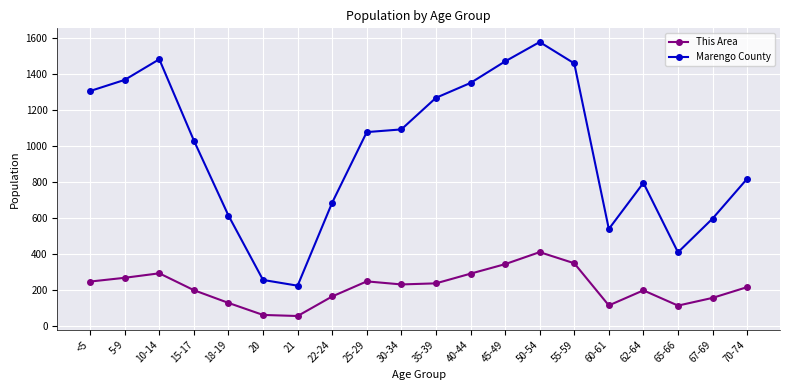

True or false: This Area has more than 1 points higher than both neighbors.

True